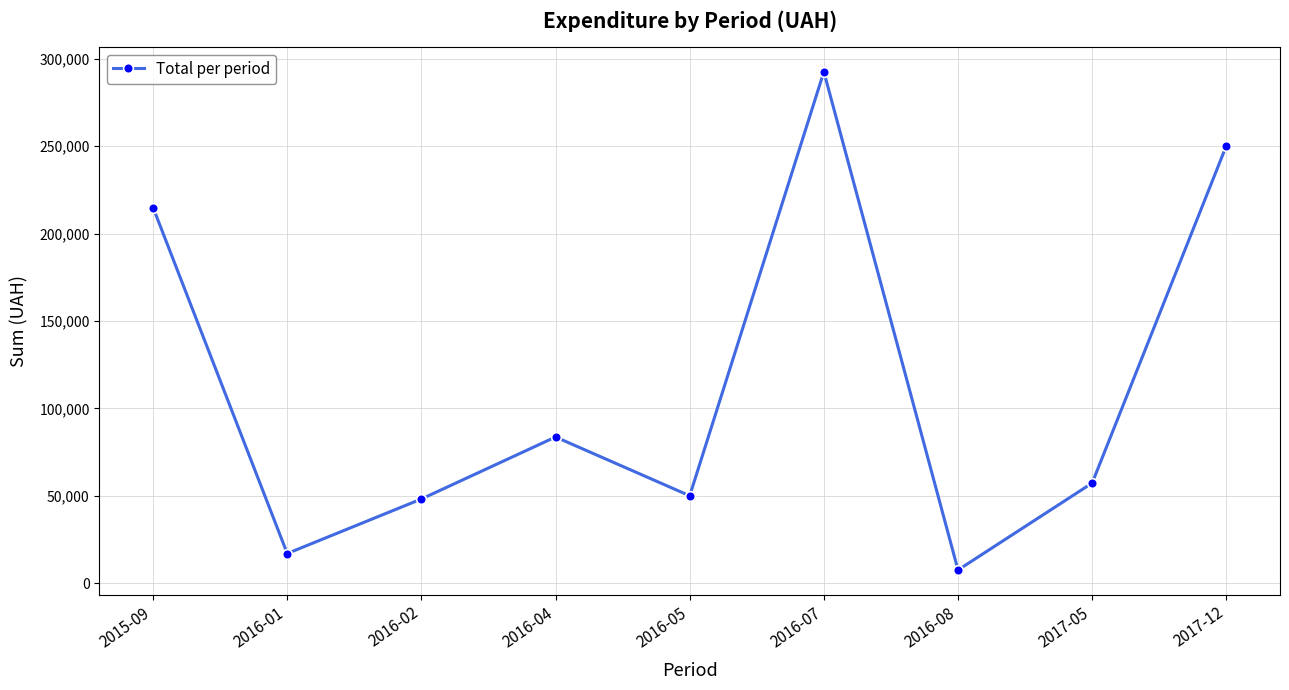

At which label is the value closest to 150092?

2015-09